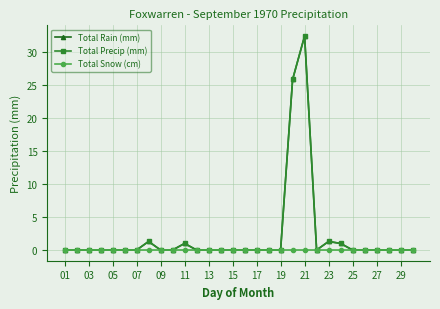

Is this an area chart (filled region under the line)?

No